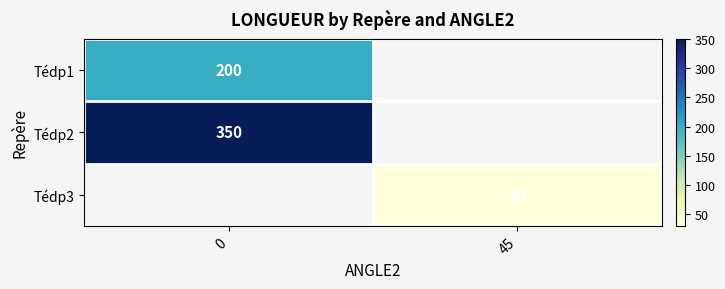

The value of Tédp2 at 0 is 520. True or false?

False